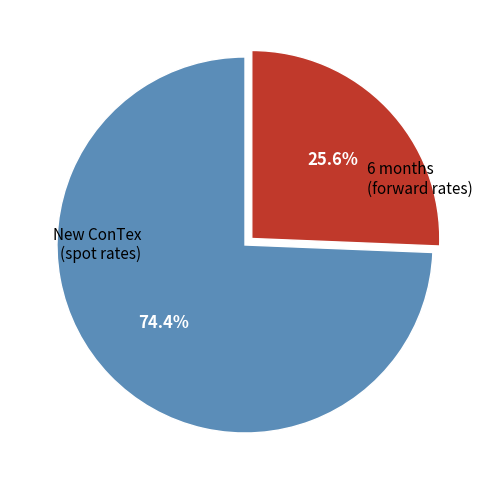

How many segments does this pie chart have?

2